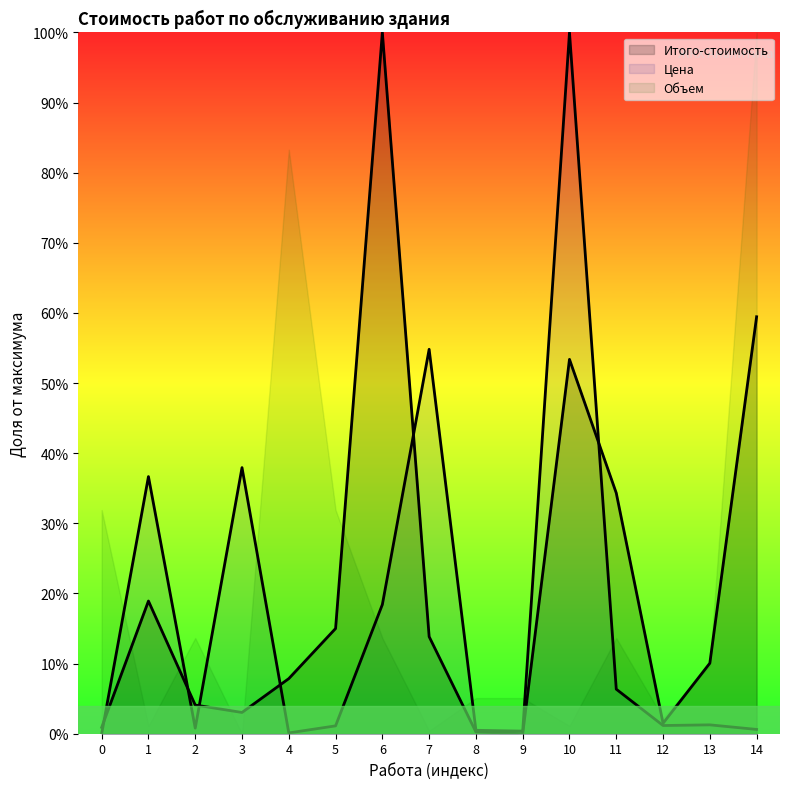

The Объем series shows 9.7 at 13. True or false?

True